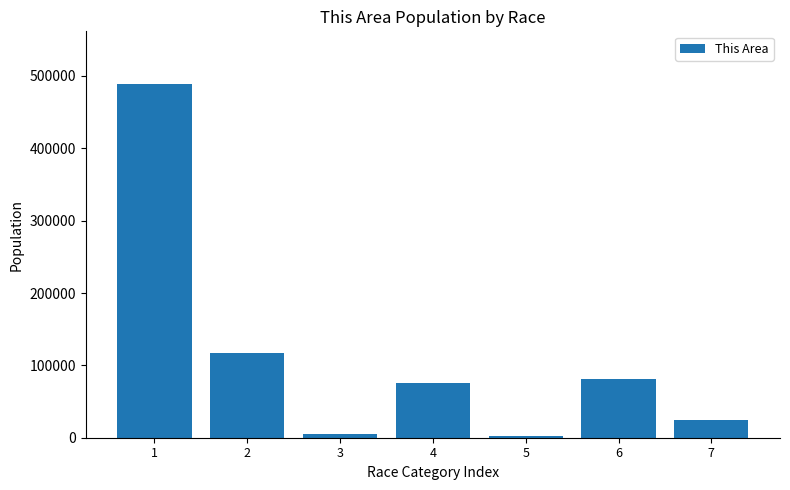

Which label corresponds to the largest value in the chart?

1